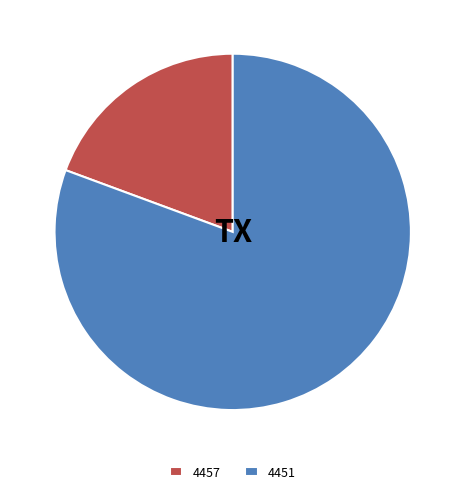

Which slice is the largest?

4451